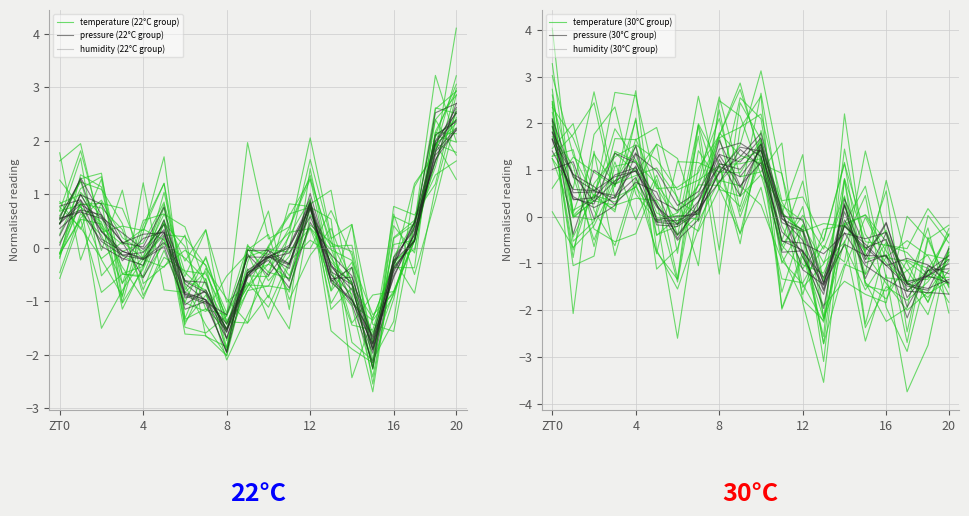

At which label does temperature (30°C group) first exceed 0?

ZT0